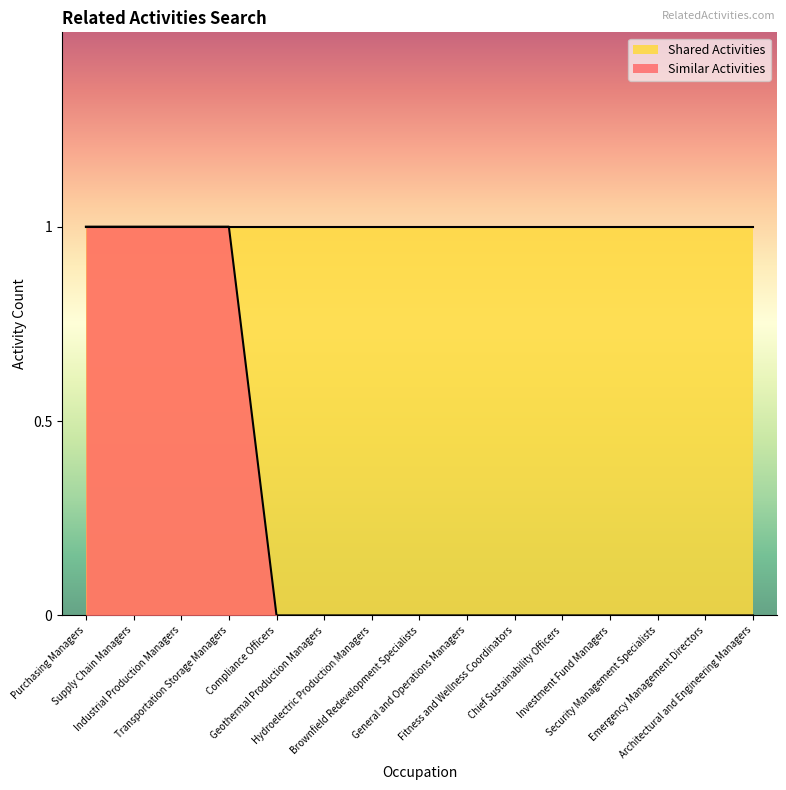

How many positive values are there?

4